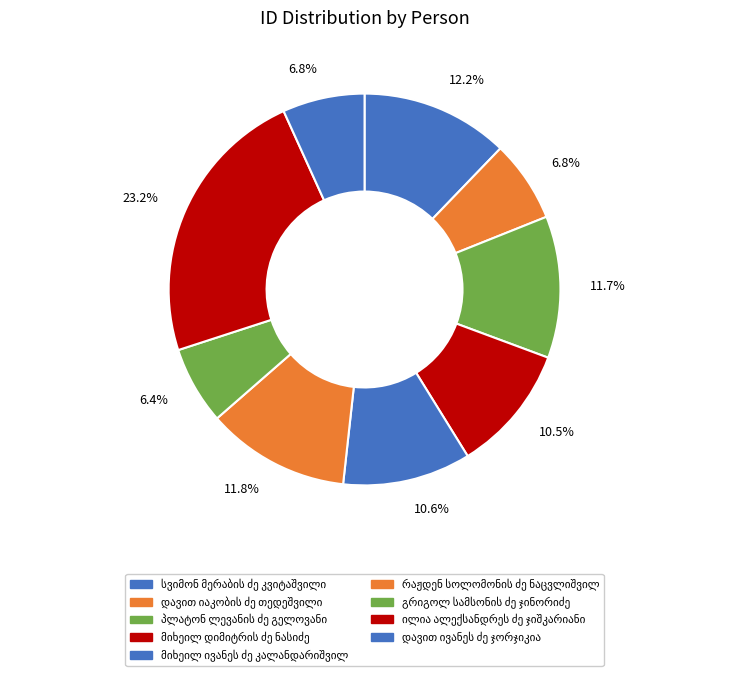

Rank the categories by value from highest to lowest.

ილია ალექსანდრეს ძე ჯიშკარიანი, სვიმონ მერაბის ძე კვიტაშვილი, რაჟდენ სოლომონის ძე ნაცვლიშვილი, პლატონ ლევანის ძე გელოვანი, მიხეილ ივანეს ძე კალანდარიშვილი, მიხეილ დიმიტრის ძე ნასიძე, დავით ივანეს ძე ჯორჯიკია, დავით იაკობის ძე თედეშვილი, გრიგოლ სამსონის ძე ჯინორიძე